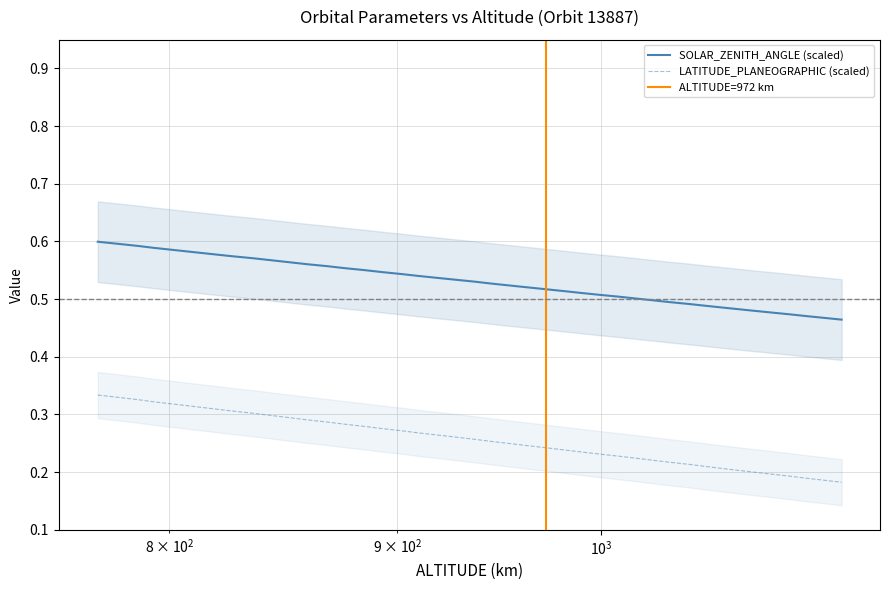

True or false: ALTITUDE has more than 0 points higher than both neighbors.

False